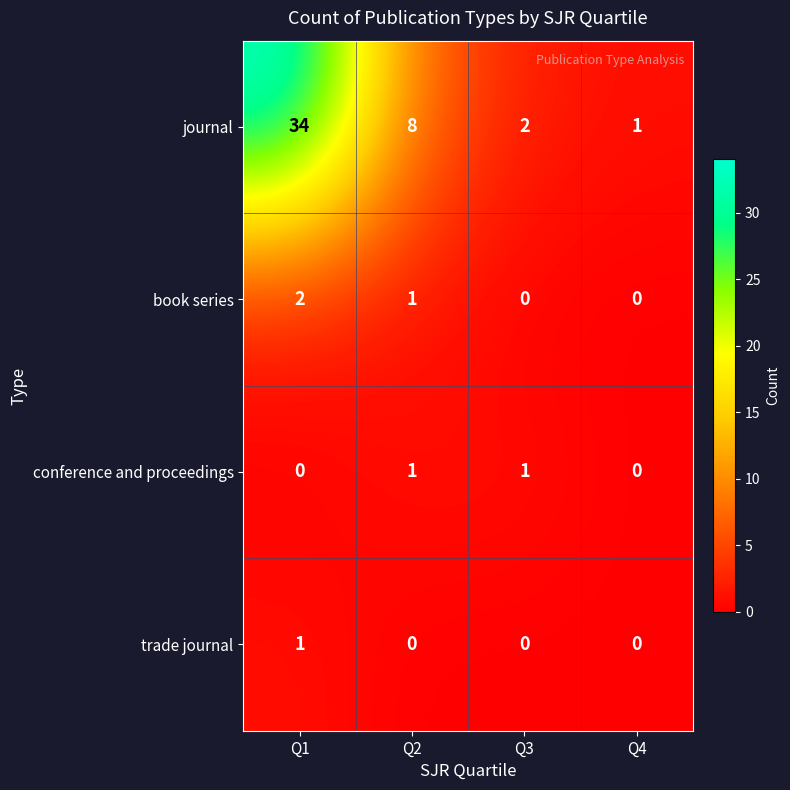

What is the difference between the maximum and minimum values in the journal series?

33